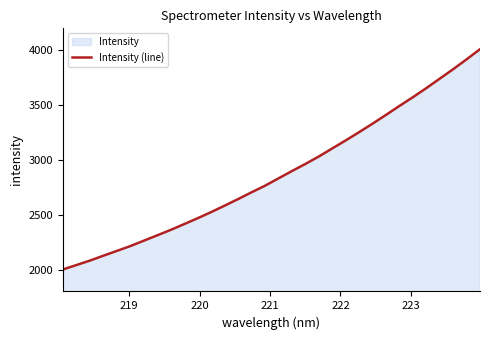

Does the chart have visible grid lines?

No